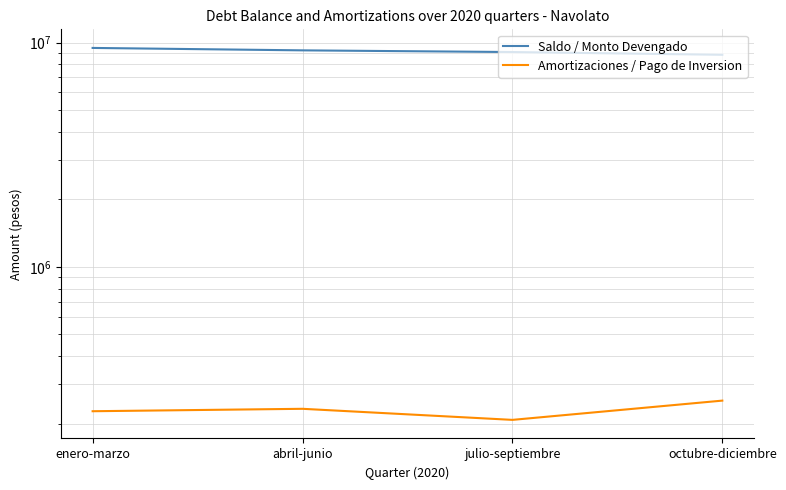

True or false: Amortizaciones / Pago de Inversion and Saldo / Monto Devengado intersect in this chart.

False